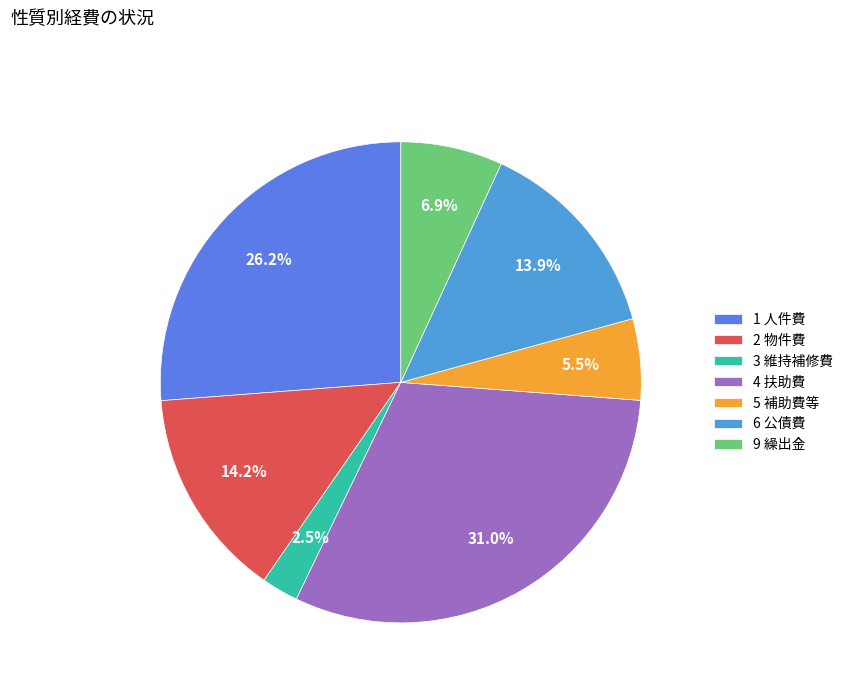

The 9 繰出金 slice represents 13% of the pie. True or false?

False